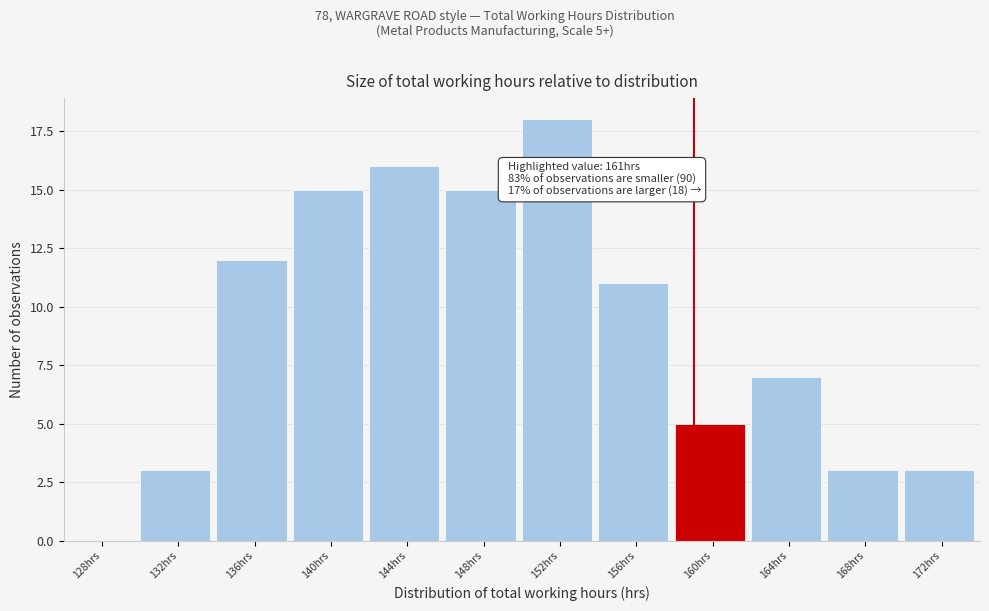

Reading left to right, extract all data points from this chart.

128hrs=0	132hrs=3	136hrs=12	140hrs=15	144hrs=16	148hrs=15	152hrs=18	156hrs=11	160hrs=5	164hrs=7	168hrs=3	172hrs=3